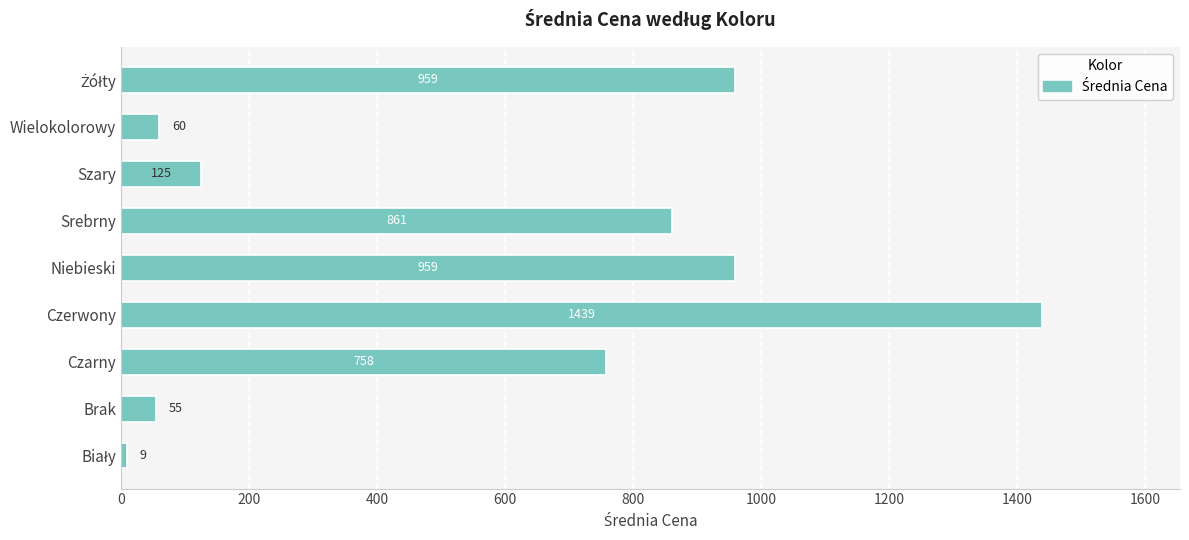

How many data points are above 757?

5